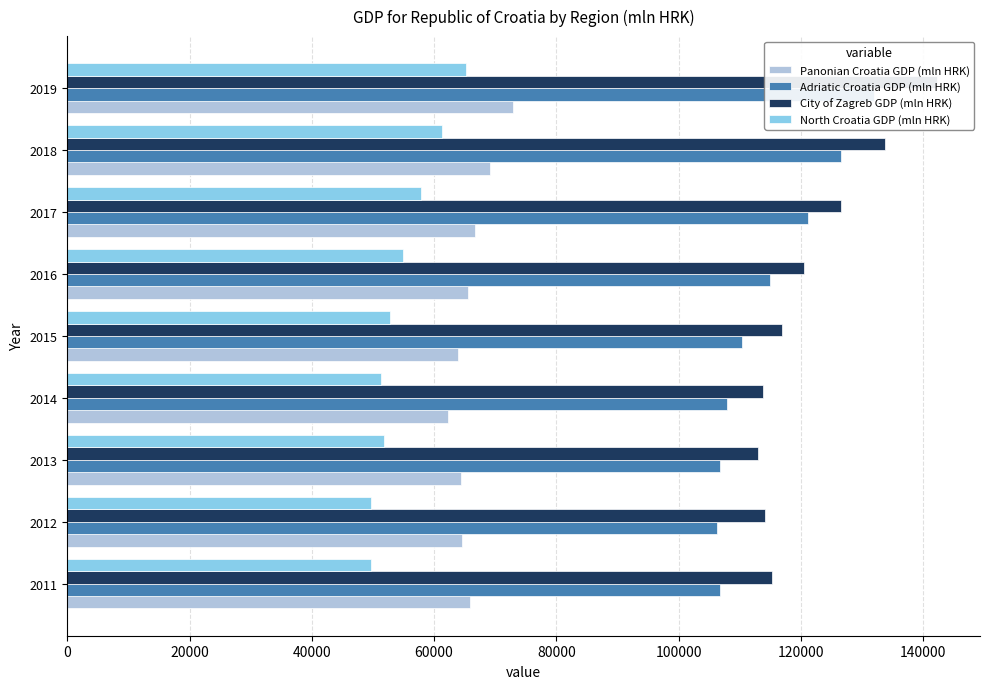

The Adriatic Croatia GDP (mln HRK) series shows 114873.4 at 100000. True or false?

True